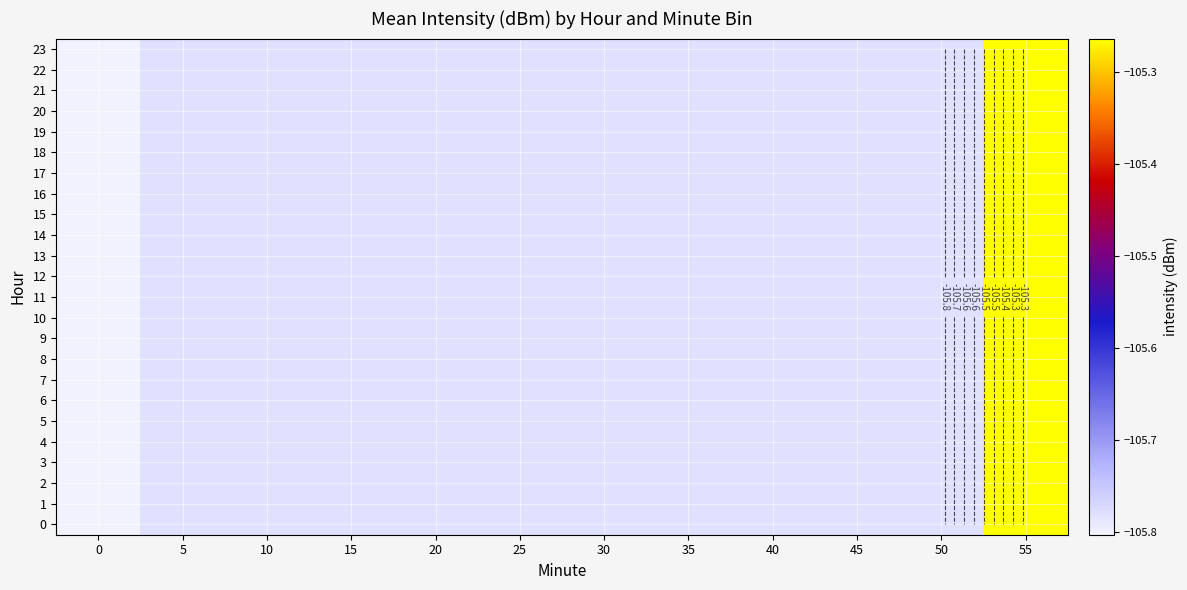

What is the minimum value shown in the chart?

-105.8